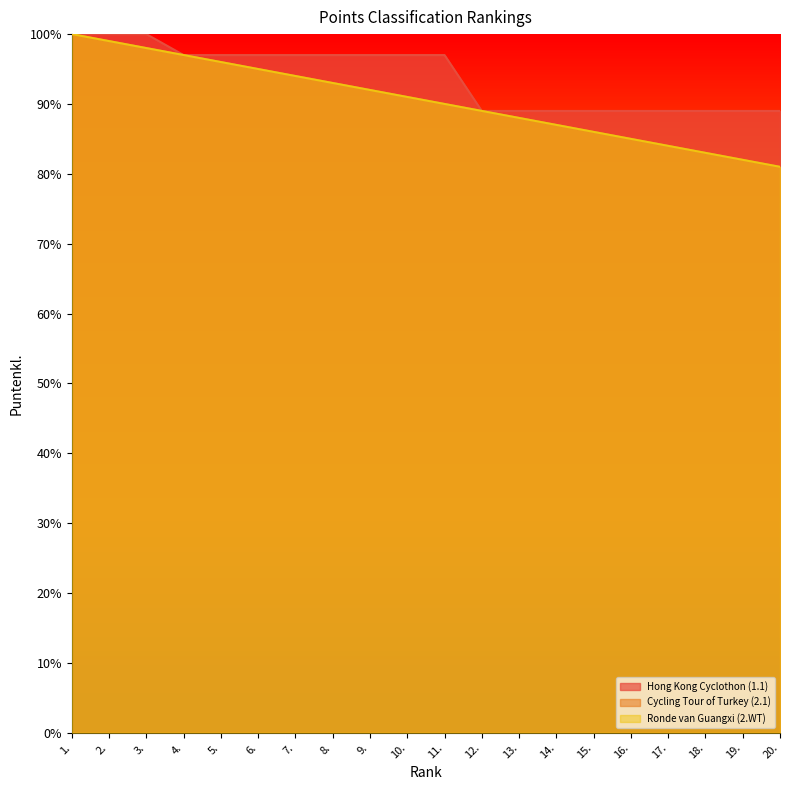

Rank the series at 15. from lowest to highest value.

Cycling Tour of Turkey (2.1), Ronde van Guangxi (2.WT), Hong Kong Cyclothon (1.1)